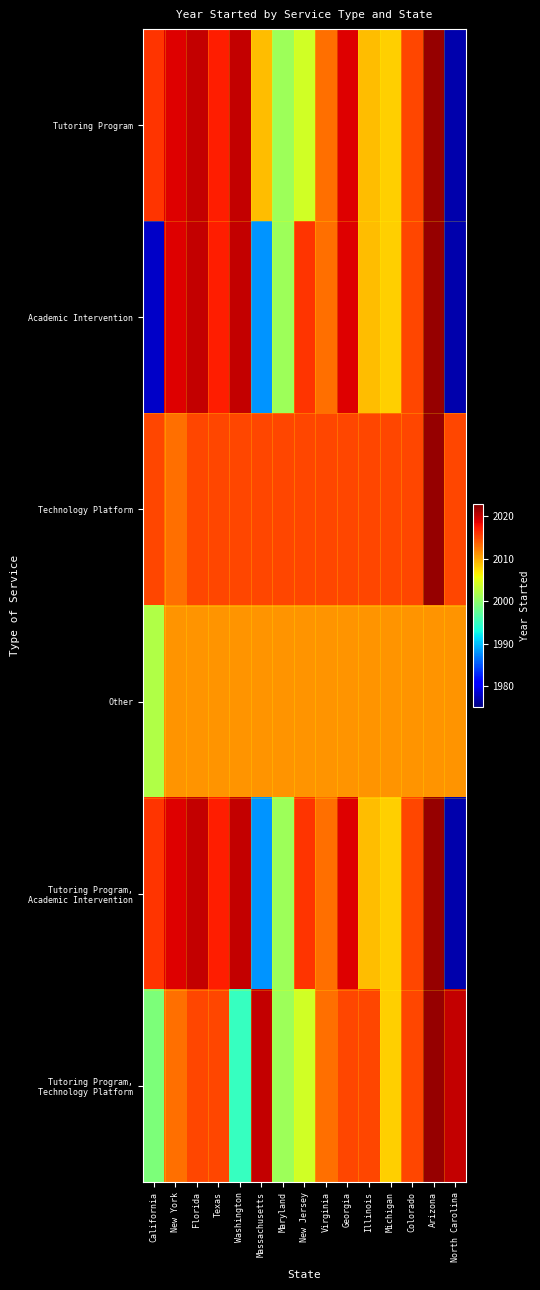

At Arizona, list the series in order from largest to smallest.

Tutoring Program, Academic Intervention, Technology Platform, Tutoring Program, Academic Intervention, Tutoring Program, Technology Platform, Other